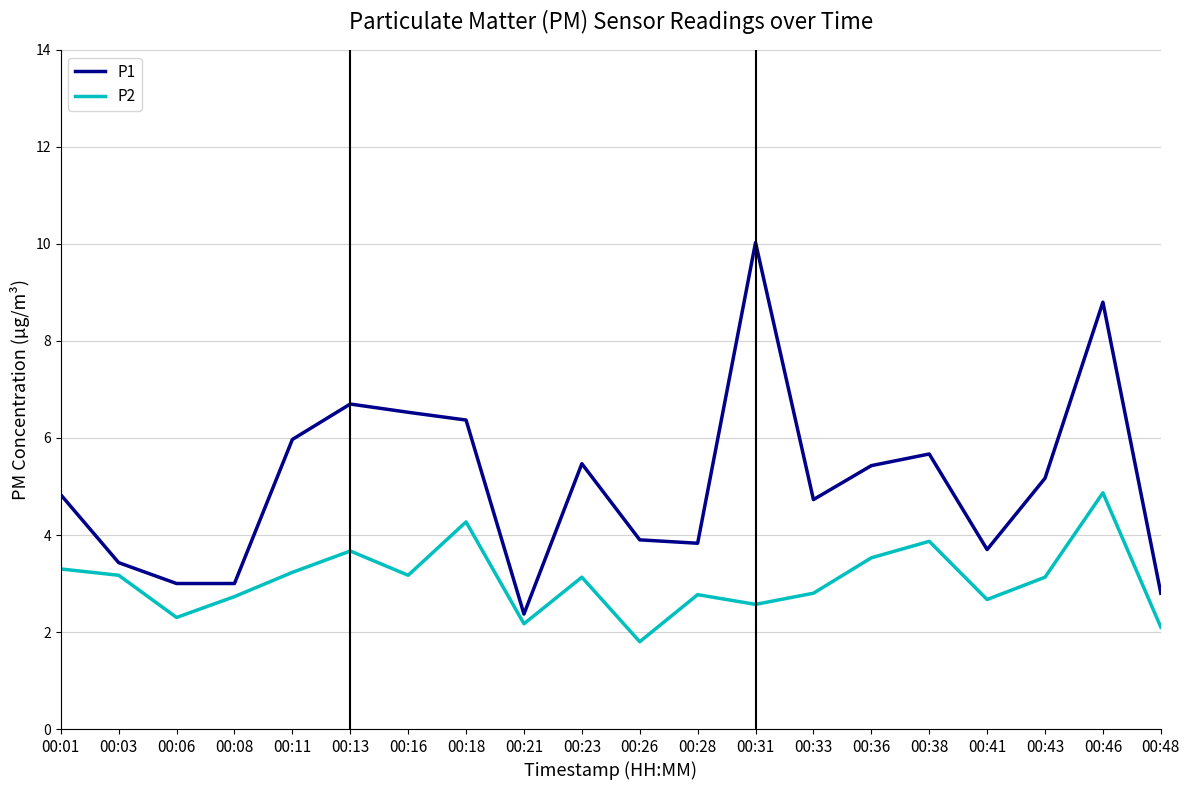

Which category has the lowest value in the P2 series?

00:26